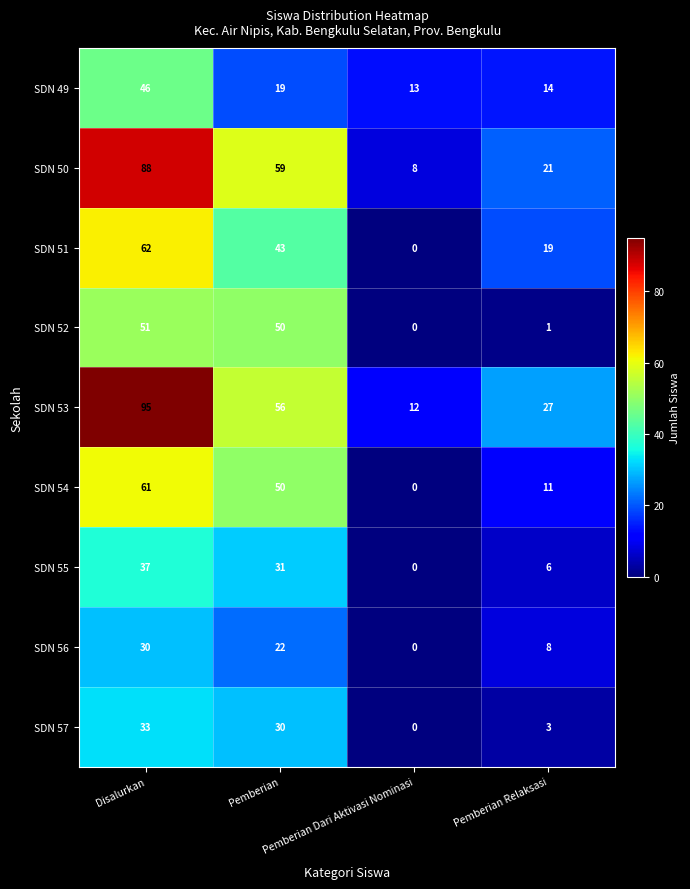

List the series in order of their peak value, highest first.

SDN 53, SDN 50, SDN 51, SDN 54, SDN 52, SDN 49, SDN 55, SDN 57, SDN 56